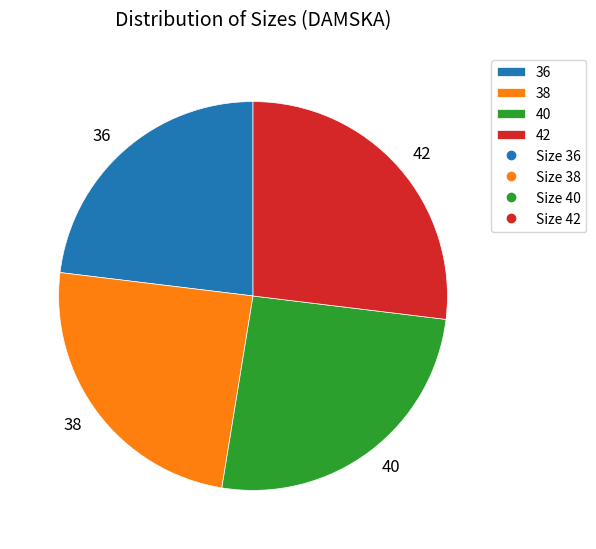

Rank the categories by value from lowest to highest.

36, 38, 40, 42